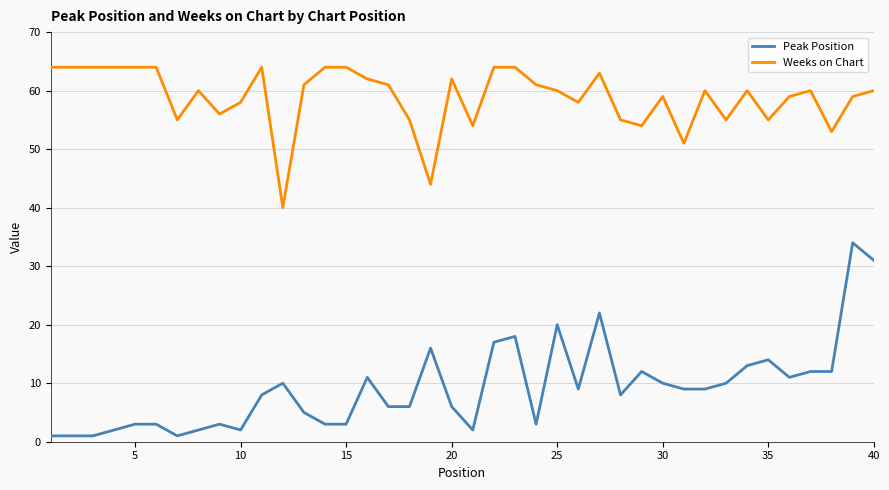

Which series has the largest total across all categories?

Weeks on Chart